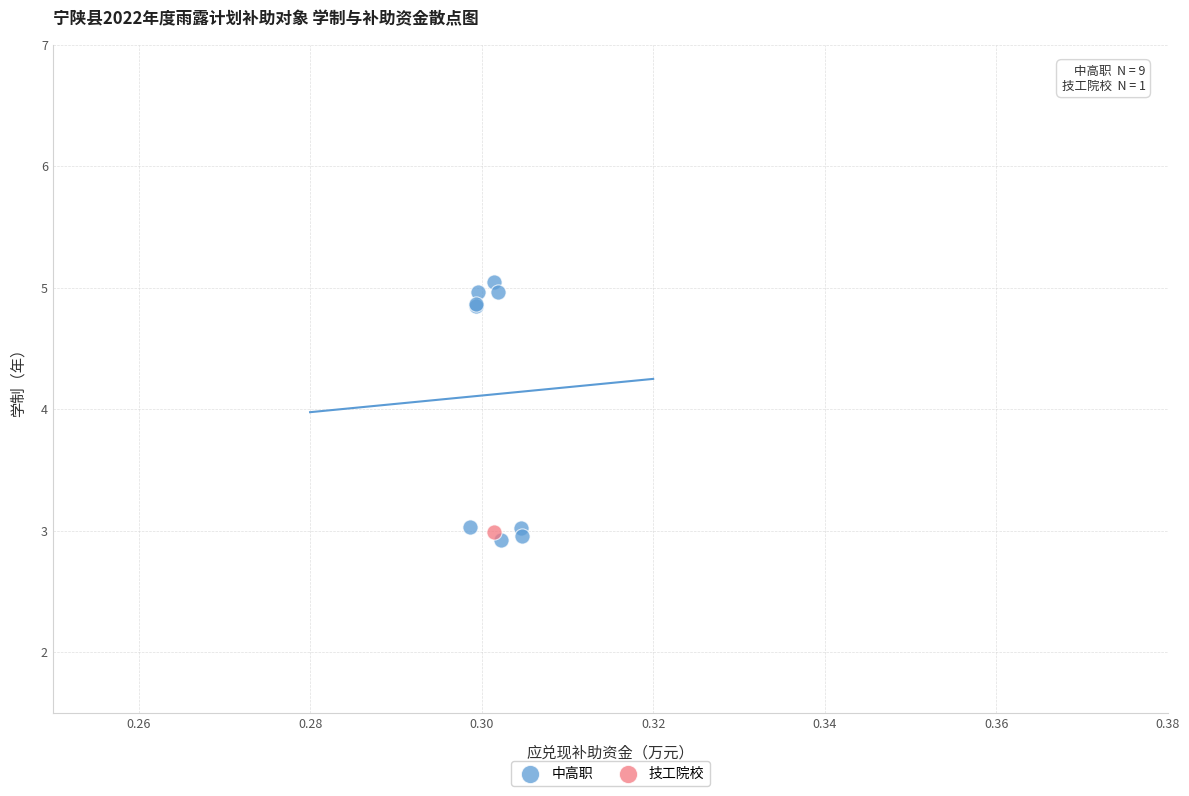

What are all the series names shown in the legend?

中高职, 技工院校